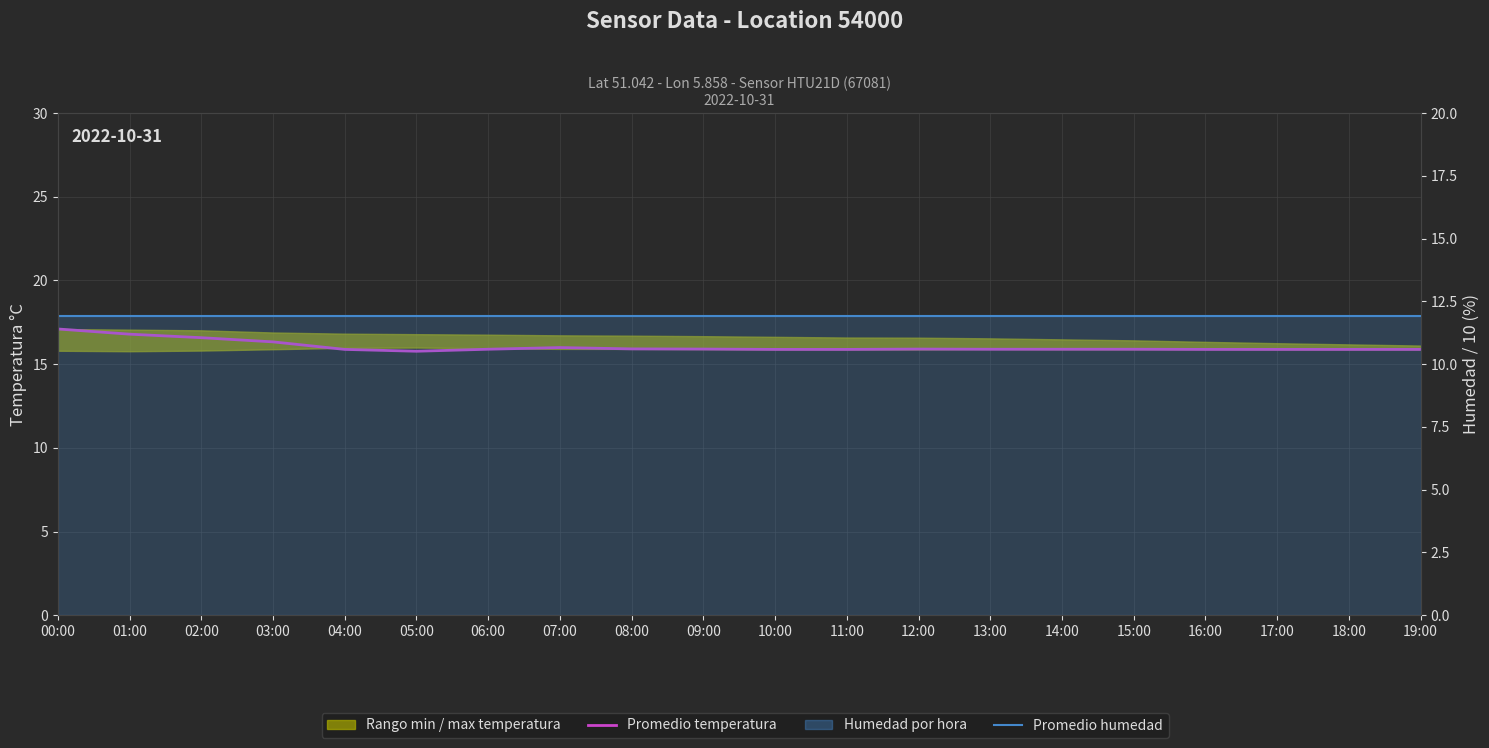

What is the greatest value displayed?

17.1